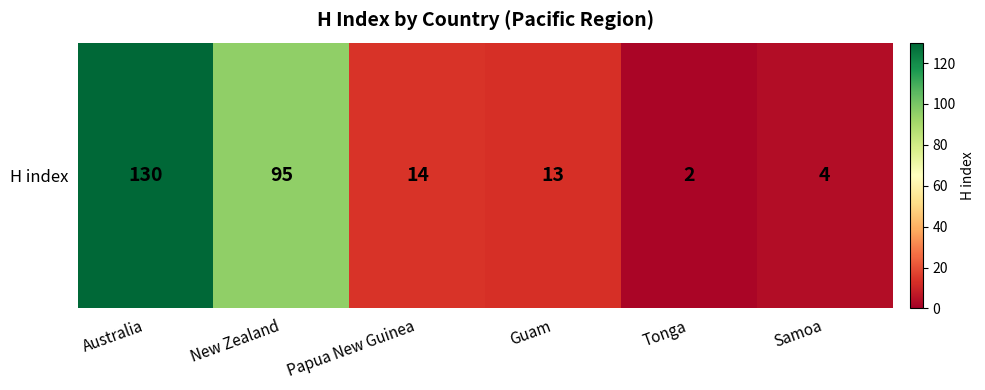

Rank the categories by value from lowest to highest.

Tonga, Samoa, Guam, Papua New Guinea, New Zealand, Australia